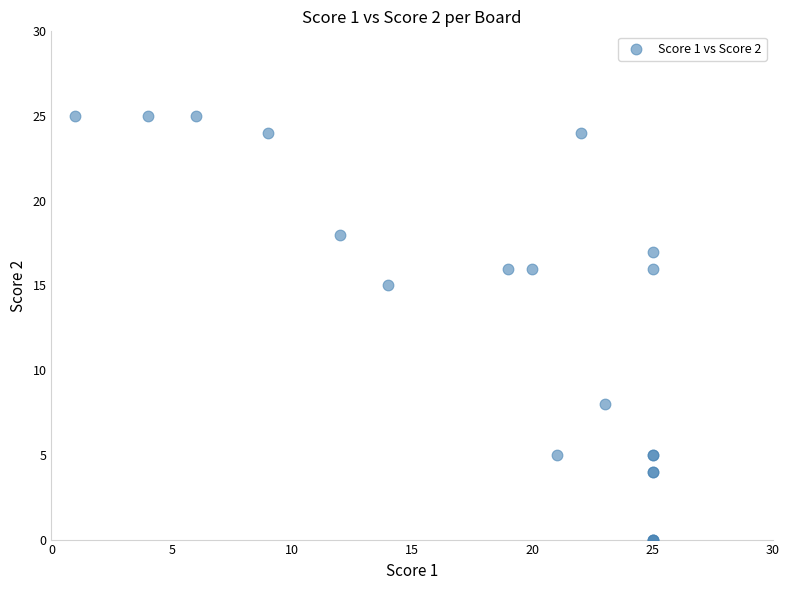

What Y value in the scatter plot is closest to 12?

15